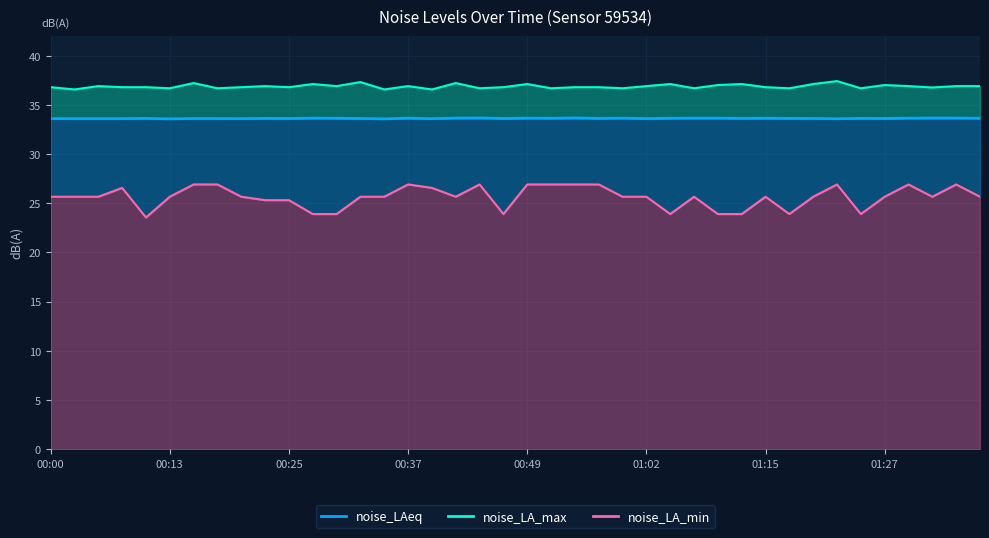

Rank the series by their maximum value, from highest to lowest.

noise_LA_max, noise_LAeq, noise_LA_min